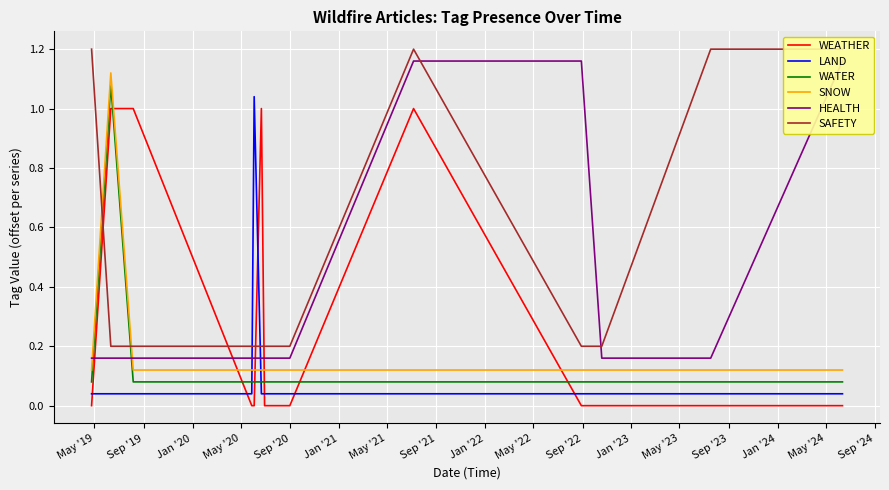

How many times do SNOW and LAND cross each other?

2